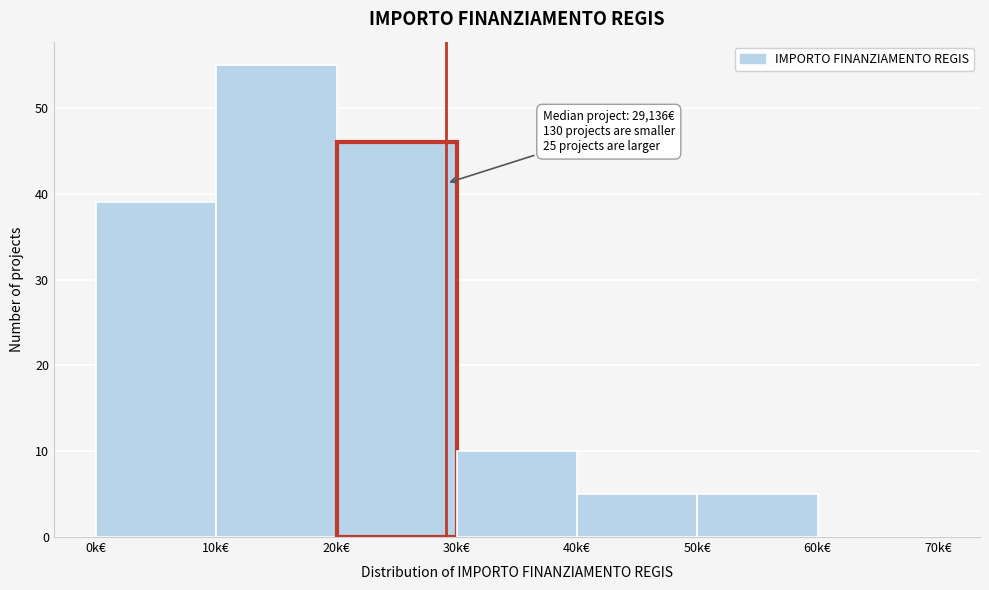

Reading left to right, what are all the values shown in this chart?

0k€=39	10k€=55	20k€=46	30k€=10	40k€=5	50k€=5	60k€=0